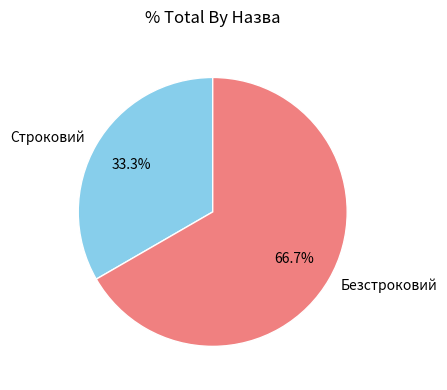

To the nearest percent, what is the difference between the largest and smallest slice percentages?

33%